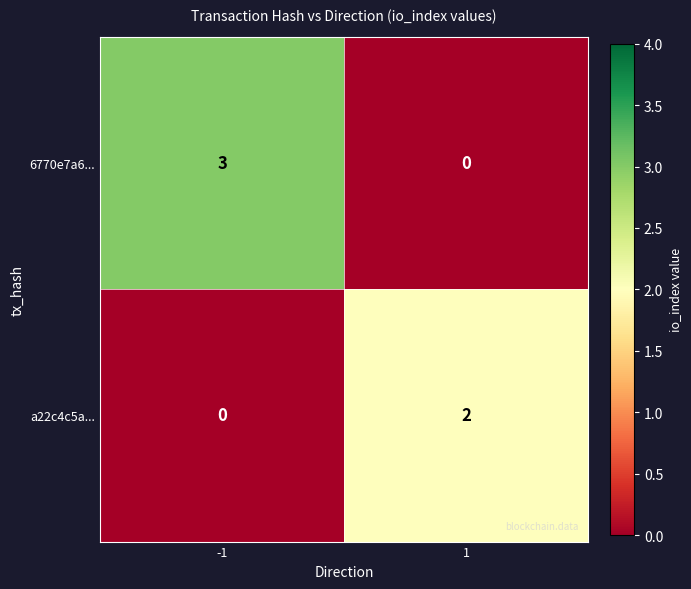

Is the value of 6770e7a6... at 1 greater than the value of a22c4c5a... at 1?

No